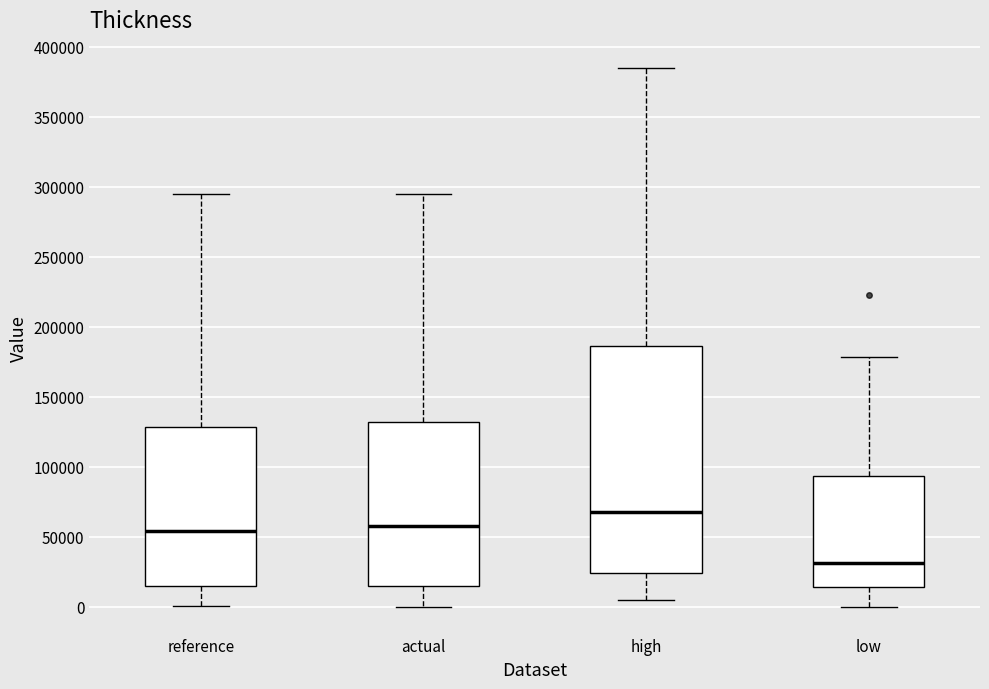

Reading left to right, read every box against the y-axis: the position of its median line, the range the box covers, and the ends of its whiskers. The values are not printed on the chart, so give them approximately, as read against the axis.

reference: median 55000, box 15000 to 130000, whiskers 0 to 295000
actual: median 60000, box 15000 to 130000, whiskers 0 to 295000
high: median 70000, box 25000 to 185000, whiskers 5000 to 385000
low: median 30000, box 15000 to 95000, whiskers 0 to 180000